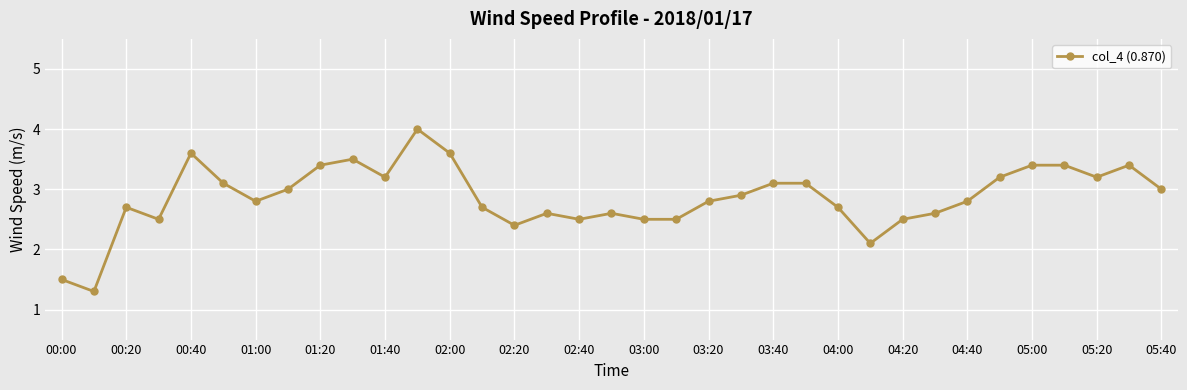

What is the value of the 6th point from the left?

3.1